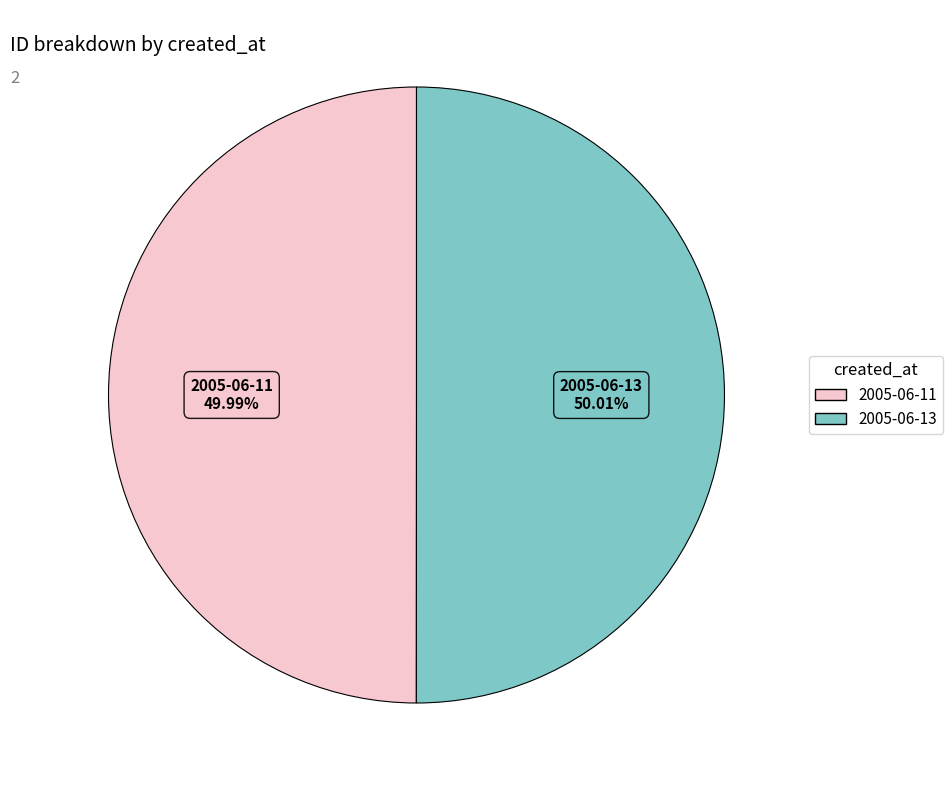

True or false: 2005-06-13 accounts for 50% of the total.

True